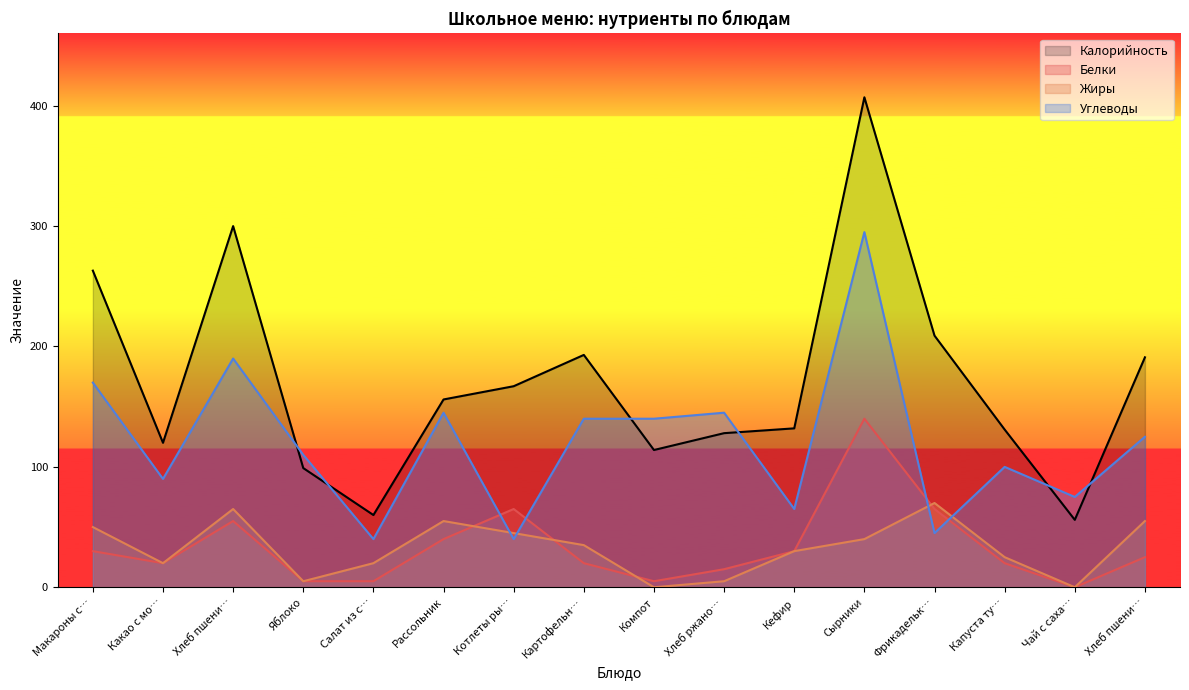

Which category has the highest value across all series?

Сырники